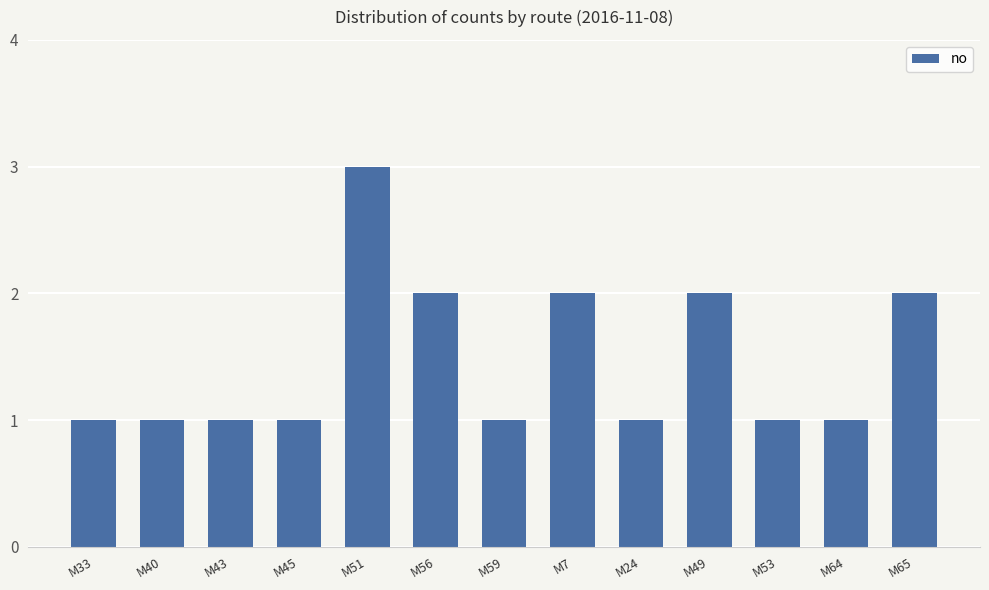

What is the maximum value shown in the chart?

3